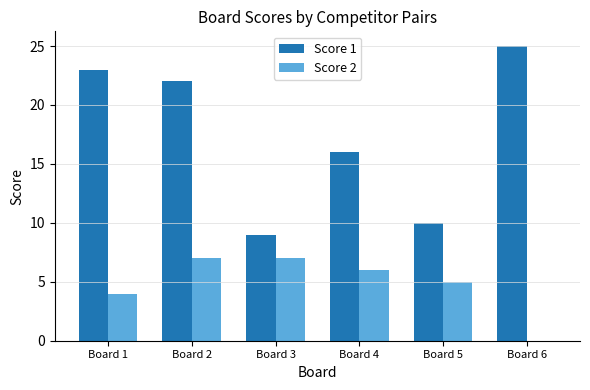

Count the number of categories in the chart.

6